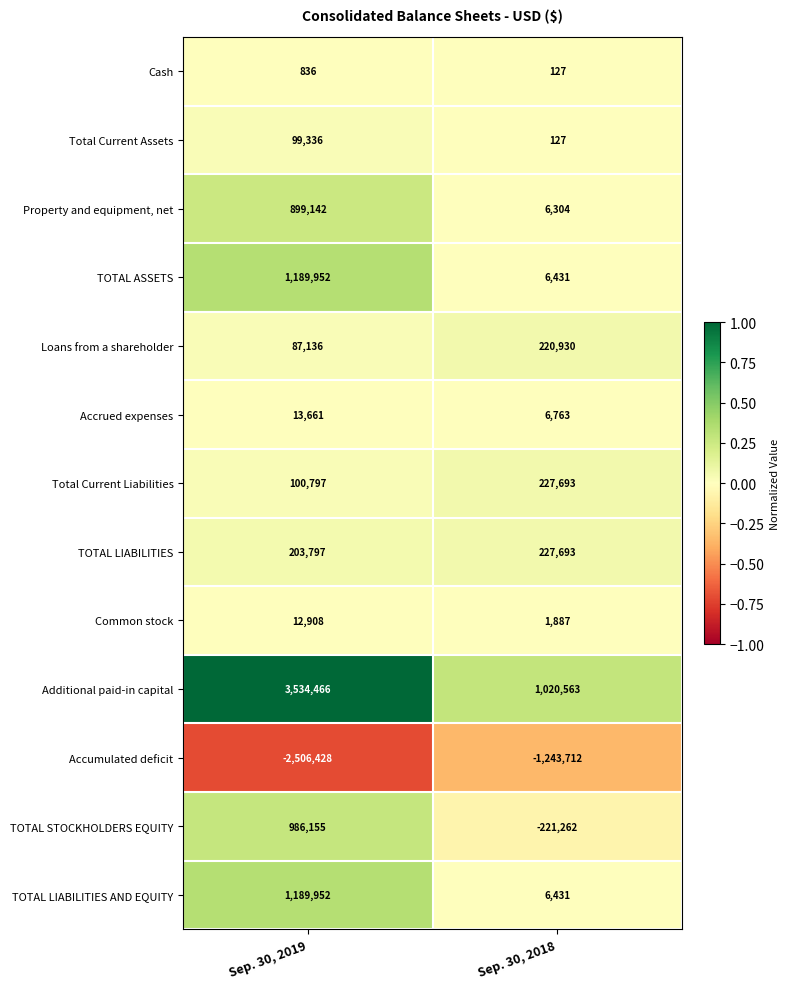

What is the difference between the maximum and minimum values in the TOTAL ASSETS series?

1183521